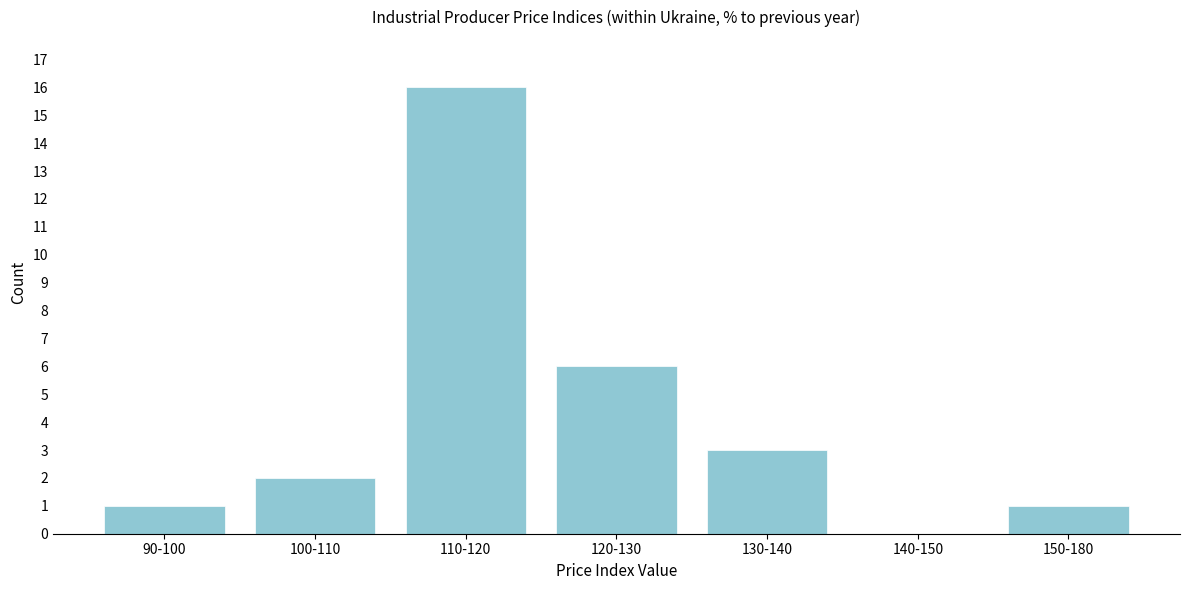

What is the sum of all values?

29